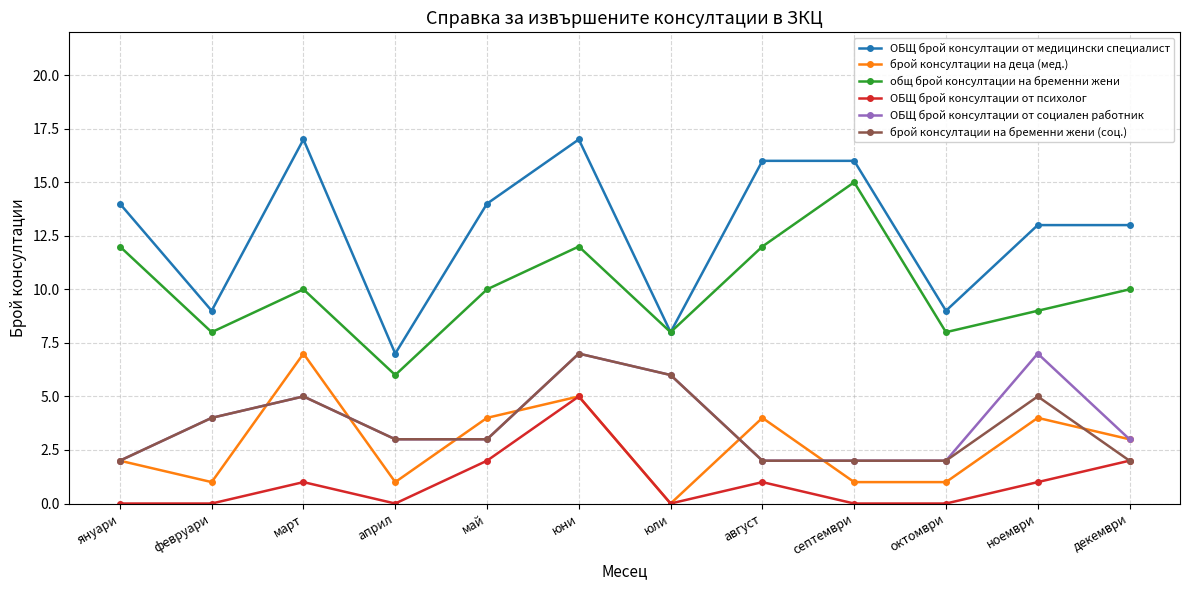

What is the value of the ОБЩ брой консултации от медицински специалист point at the 9th from the left?

16